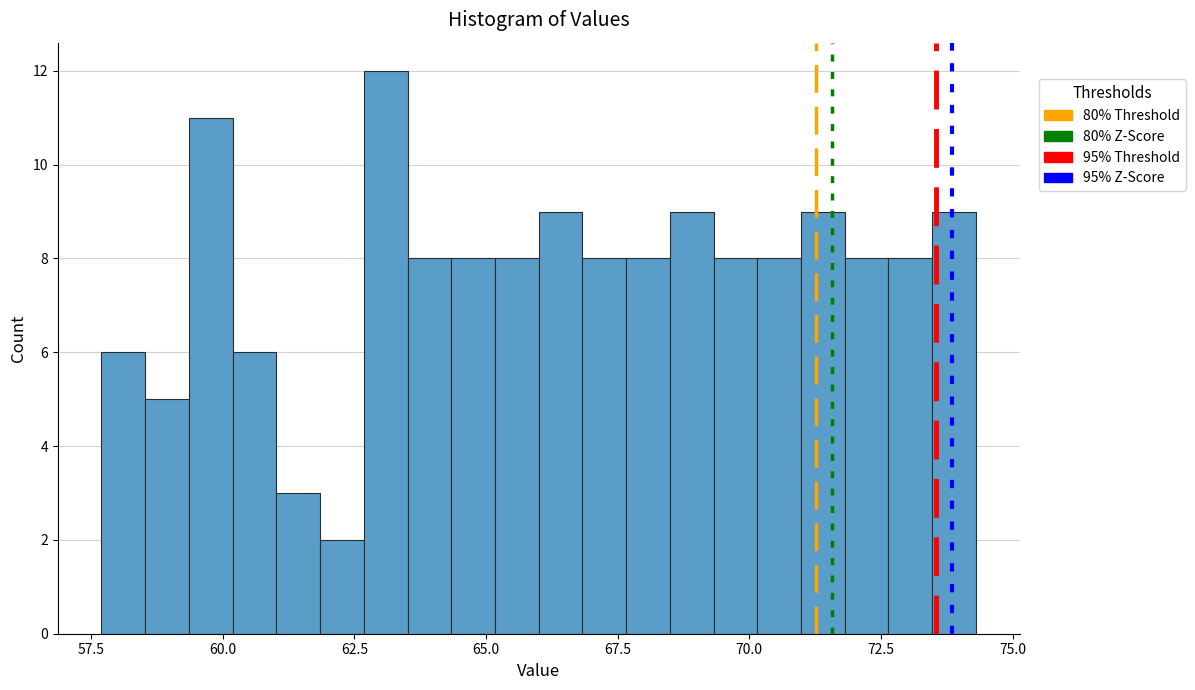

Read against the x-axis, roughly where is the centre of the tallest bar?

63.0